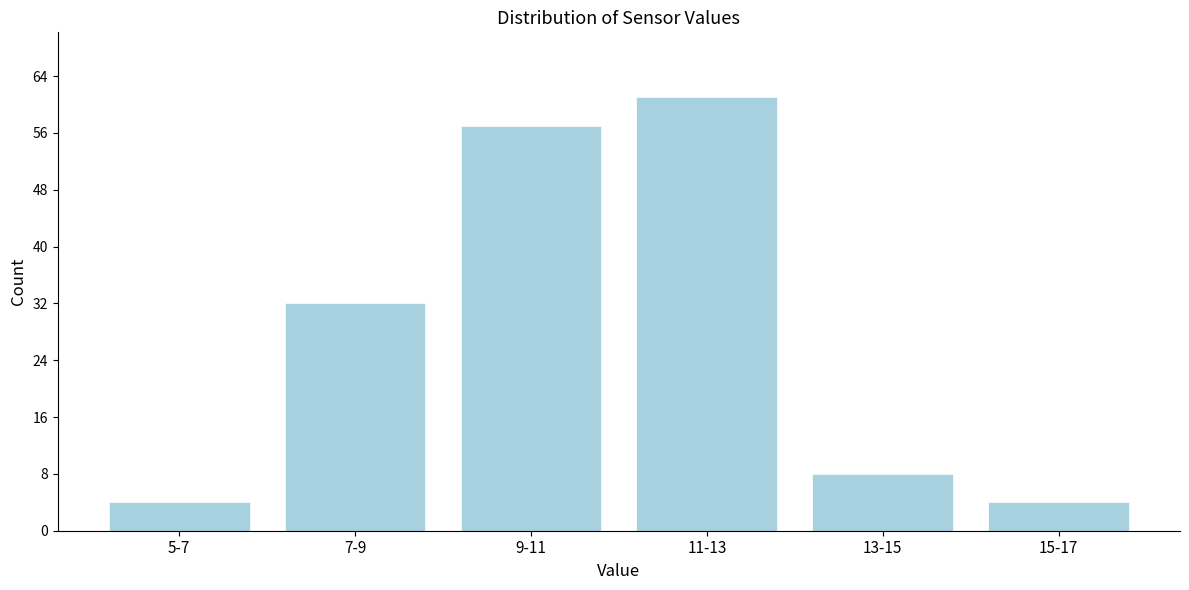

Reading right to left, extract all data points from this chart.

15-17=4	13-15=8	11-13=61	9-11=57	7-9=32	5-7=4